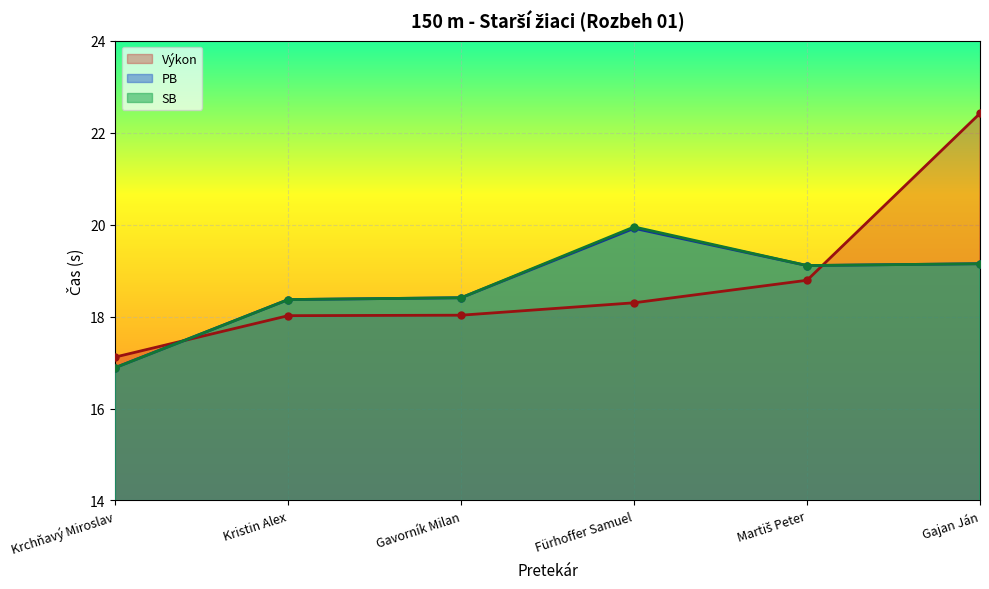

What is the difference between the second highest and minimum values in the SB series?

2.3